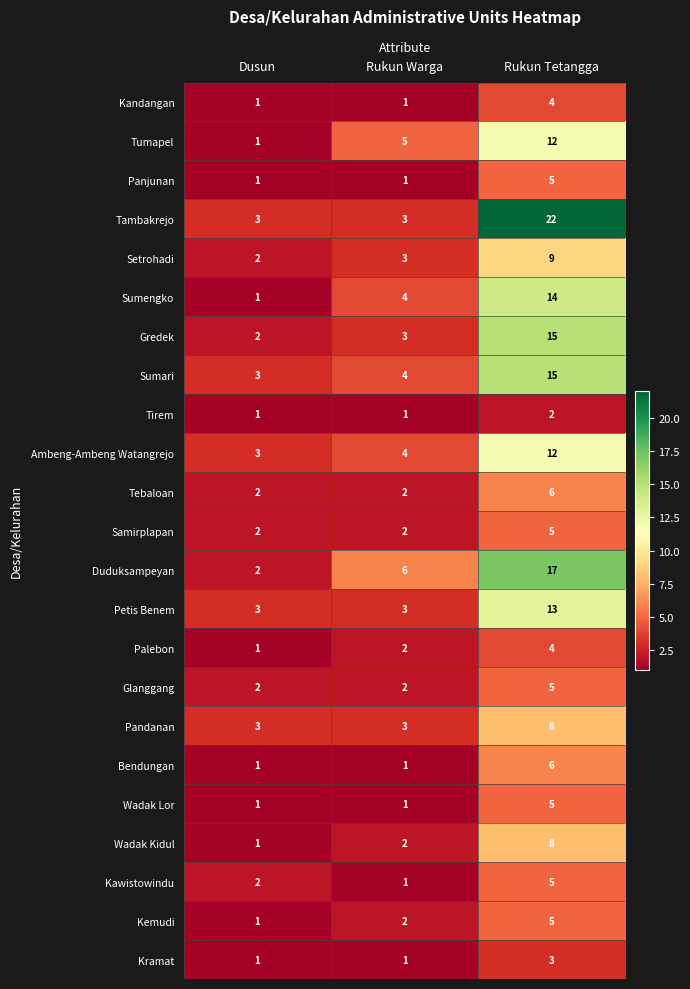

Which category has the lowest value in the Sumari series?

Dusun